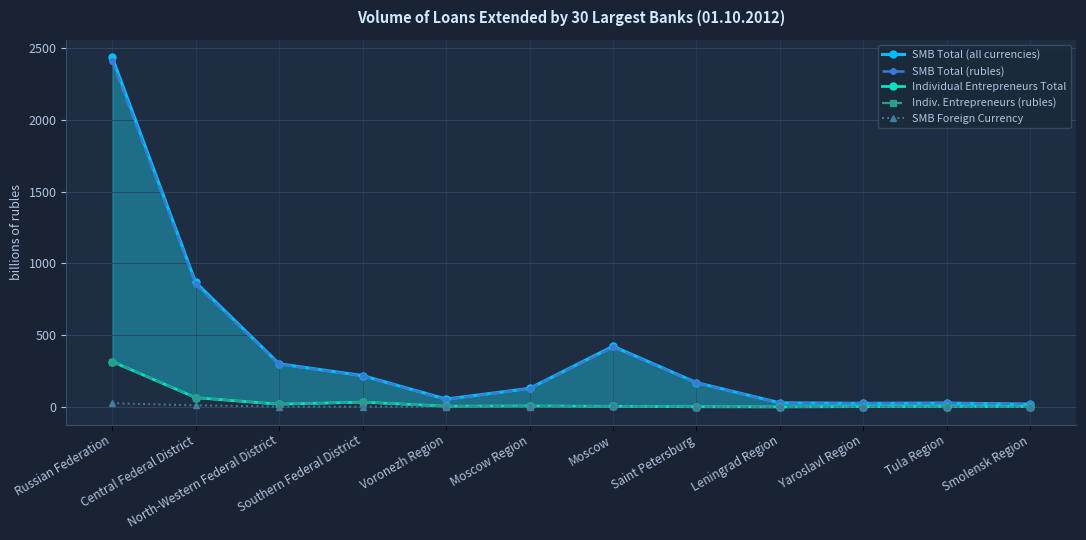

Reading right to left, extract all data points from this chart.

SMB Total (all currencies): 20.4	27.8	26.4	29.3	170.4	423.1	130.2	55.5	219.3	301.2	867.7	2434.5
SMB Total (rubles): 20.1	27.8	26.4	28.4	169.1	416.7	128.5	52.0	216.6	297.8	855.2	2407.9
Individual Entrepreneurs Total: 3.6	3.9	3.5	1.3	2.4	5.3	7.6	6.1	34.7	20.1	65.6	316.6
Indiv. Entrepreneurs (rubles): 3.6	3.9	3.5	1.3	2.4	5.2	7.5	6.1	34.7	20.1	65.4	316.2
SMB Foreign Currency: 0.4	0.1	0.0	1.0	1.3	6.4	1.7	3.4	2.7	3.4	12.5	26.6